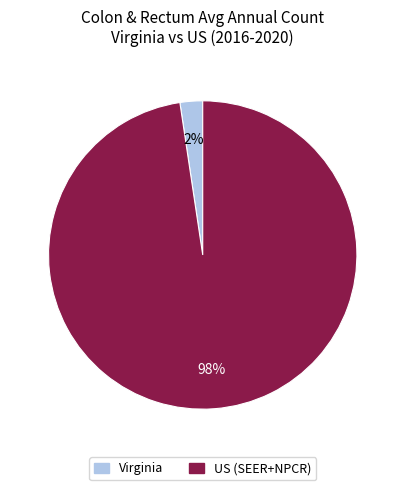

Does any single category account for the majority?

Yes